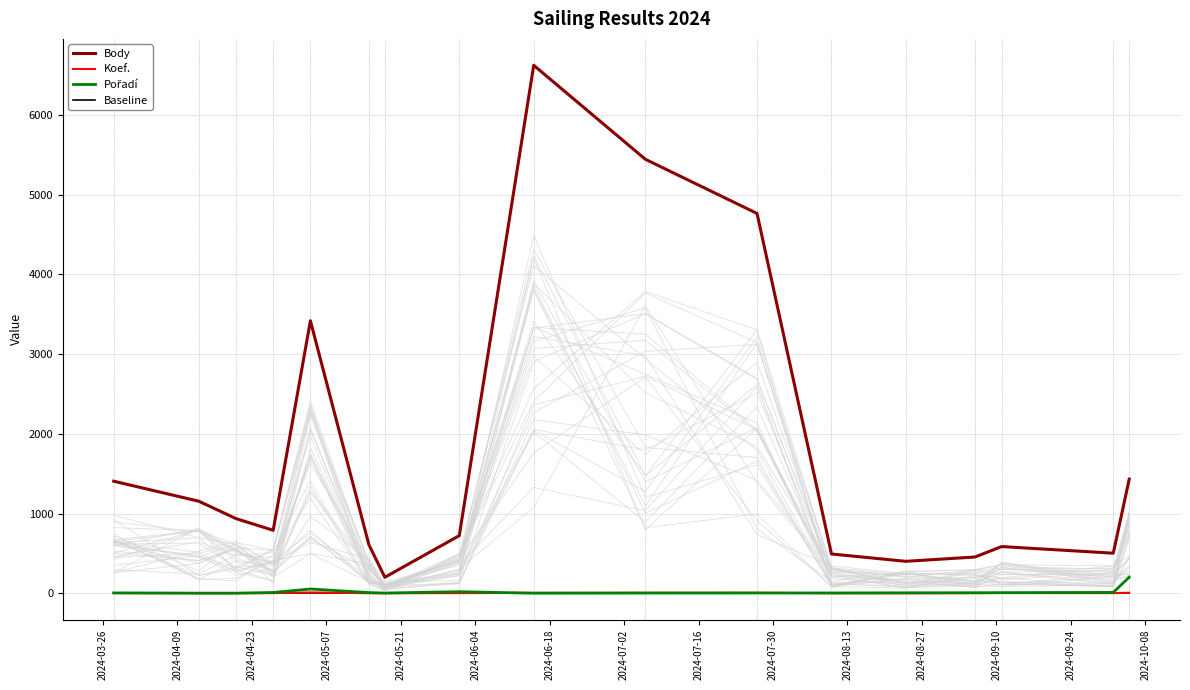

True or false: Baseline and Body intersect in this chart.

False